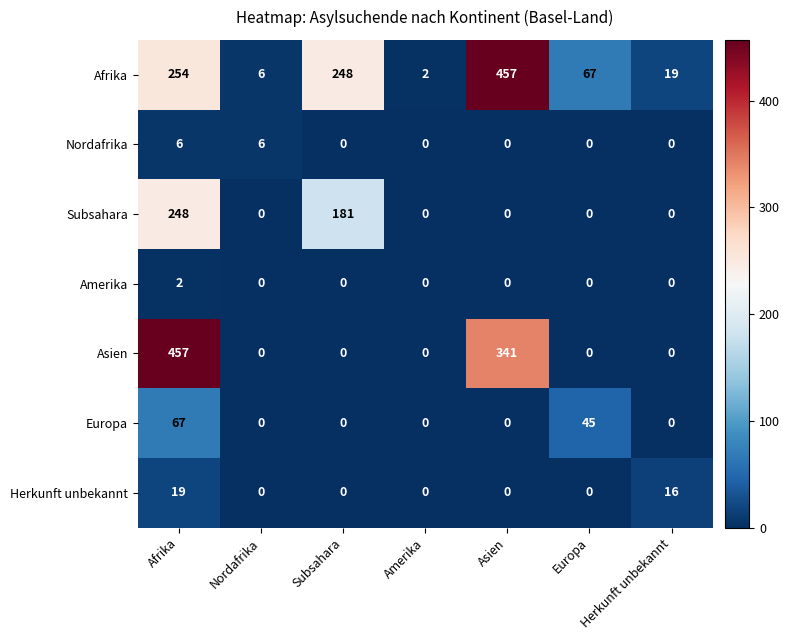

What is the difference between the highest and lowest values at Herkunft unbekannt?

19